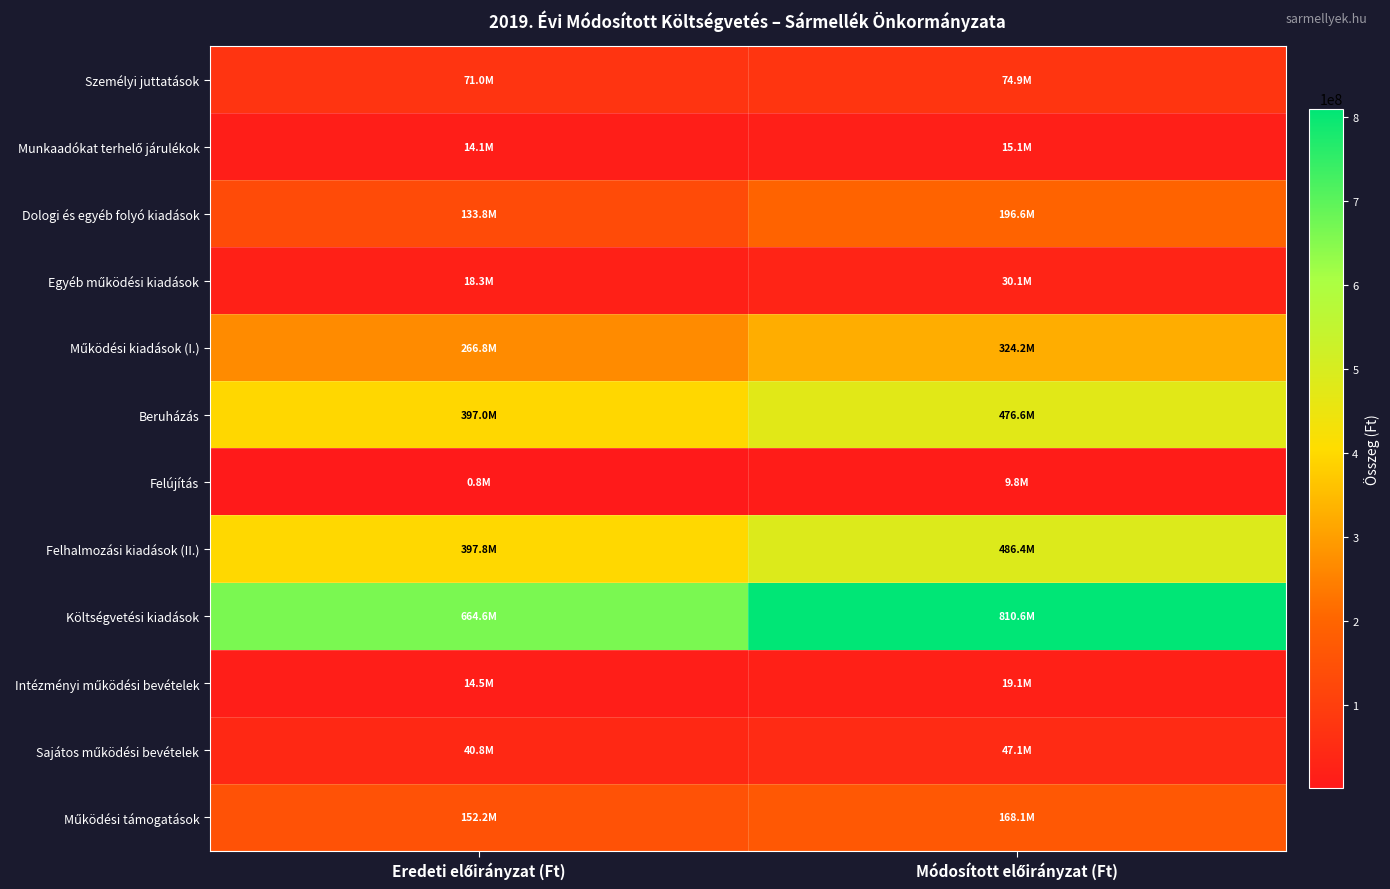

At how many categories does at least one series exceed 3190070?

2